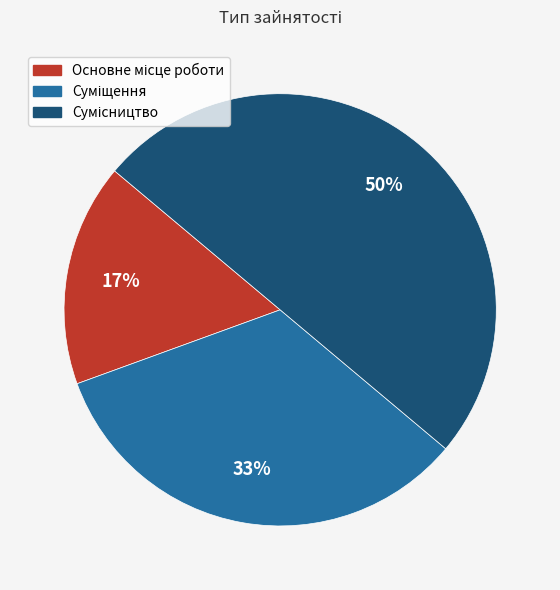

To the nearest percent, what is the difference between the largest and smallest slice percentages?

33%